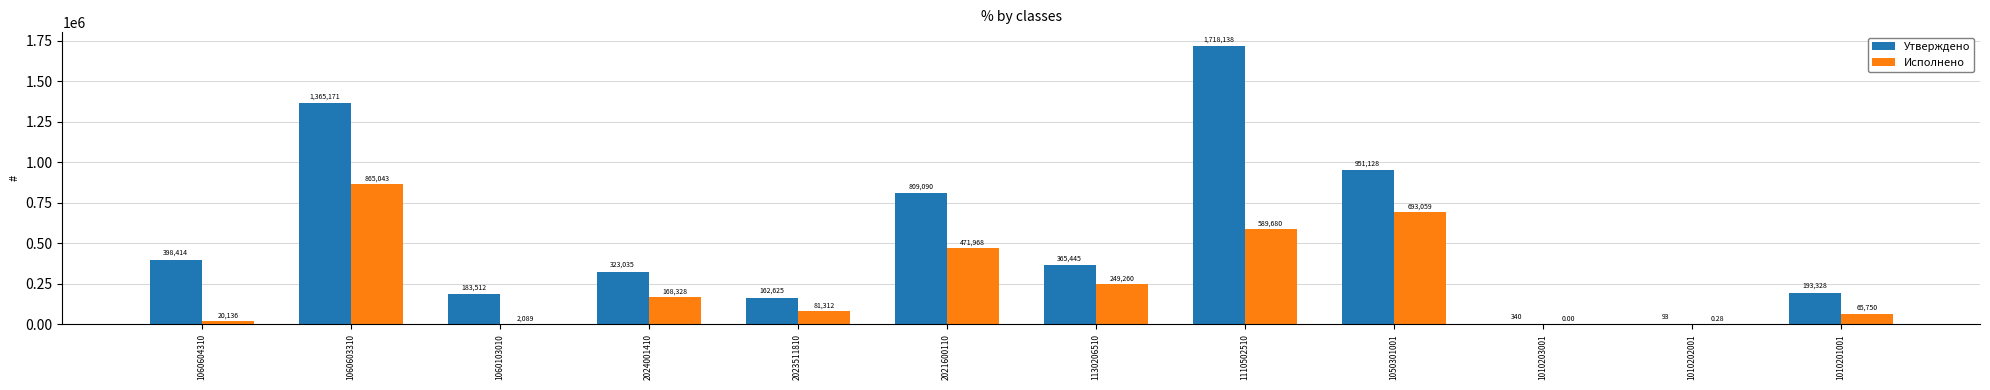

Which series changed the most between 1060603310 and 1110502510?

Утверждено